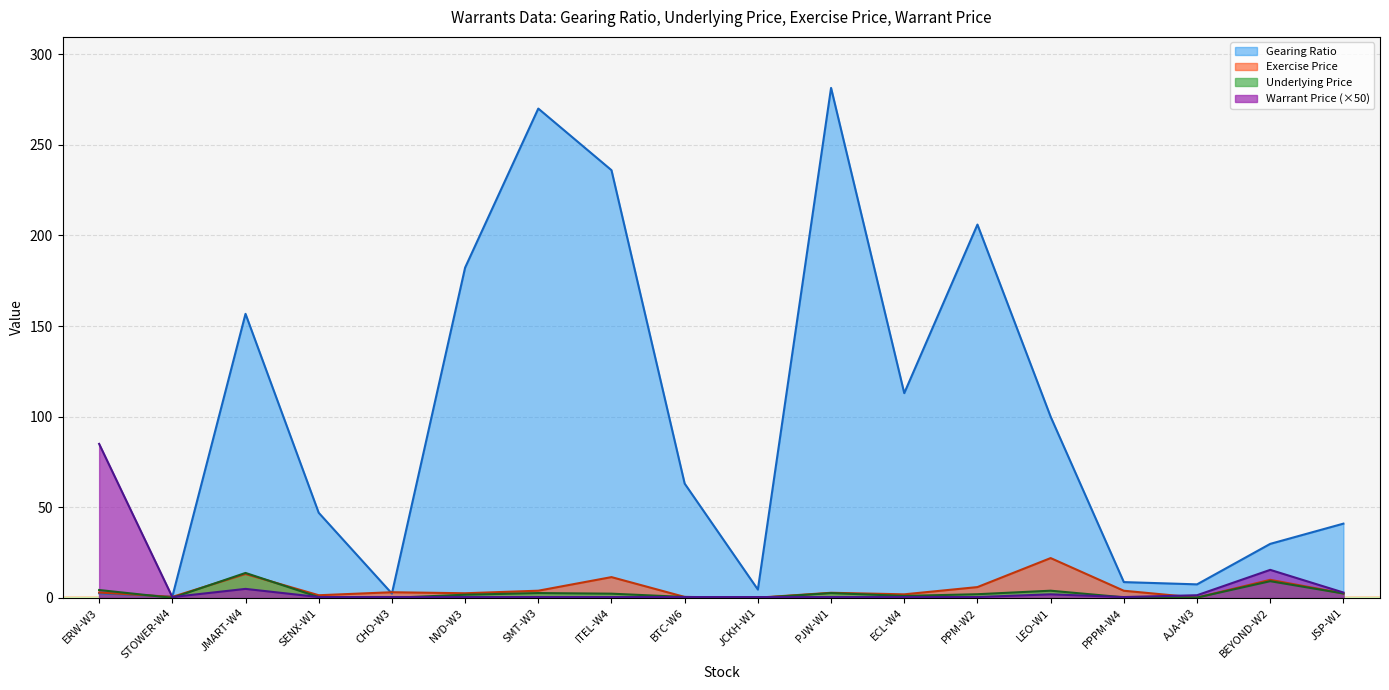

What is the difference between the maximum and minimum values in the Underlying Price series?

13.8